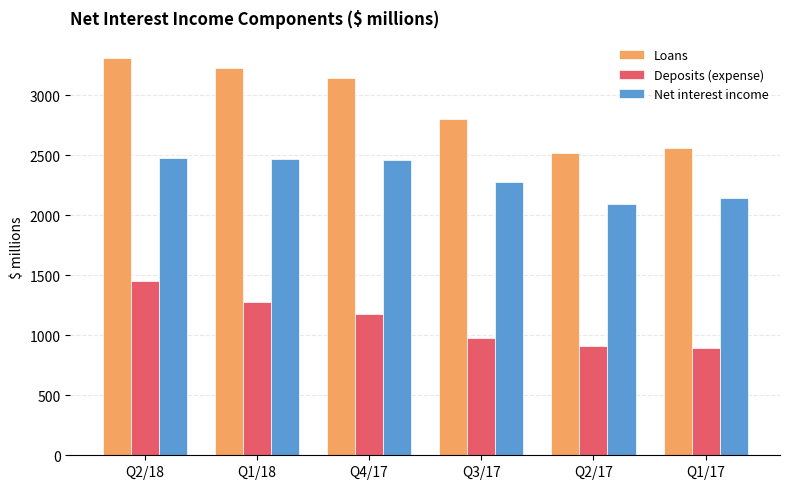

What is the spread (max minus min) of values at Q1/17?

1667